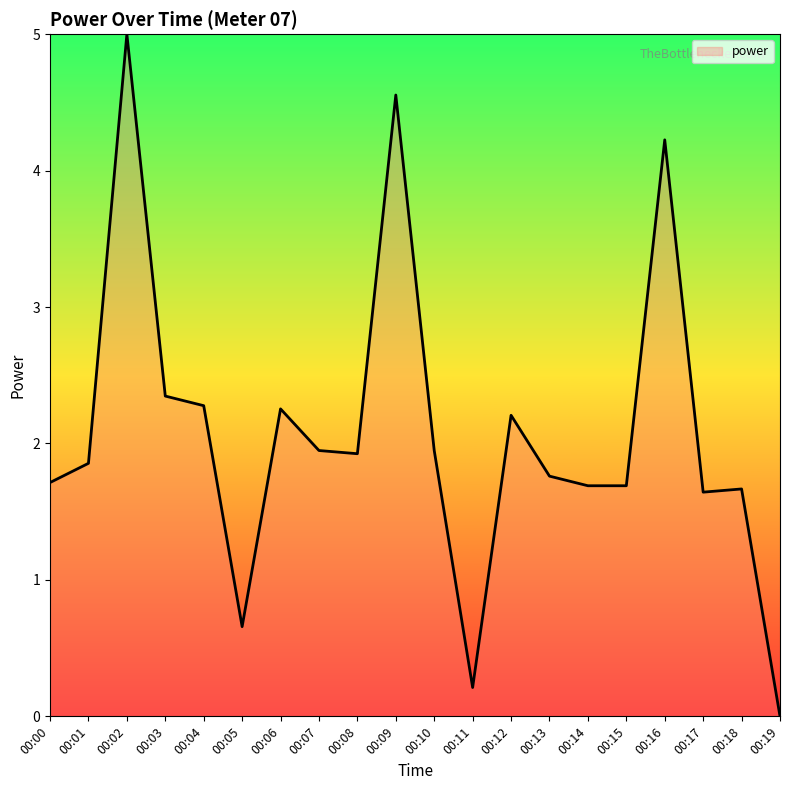

Reading right to left, transcribe all the data shown in this chart.

0.0	1.7	1.6	4.2	1.7	1.7	1.8	2.2	0.2	1.9	4.6	1.9	1.9	2.3	0.7	2.3	2.3	5.0	1.9	1.7